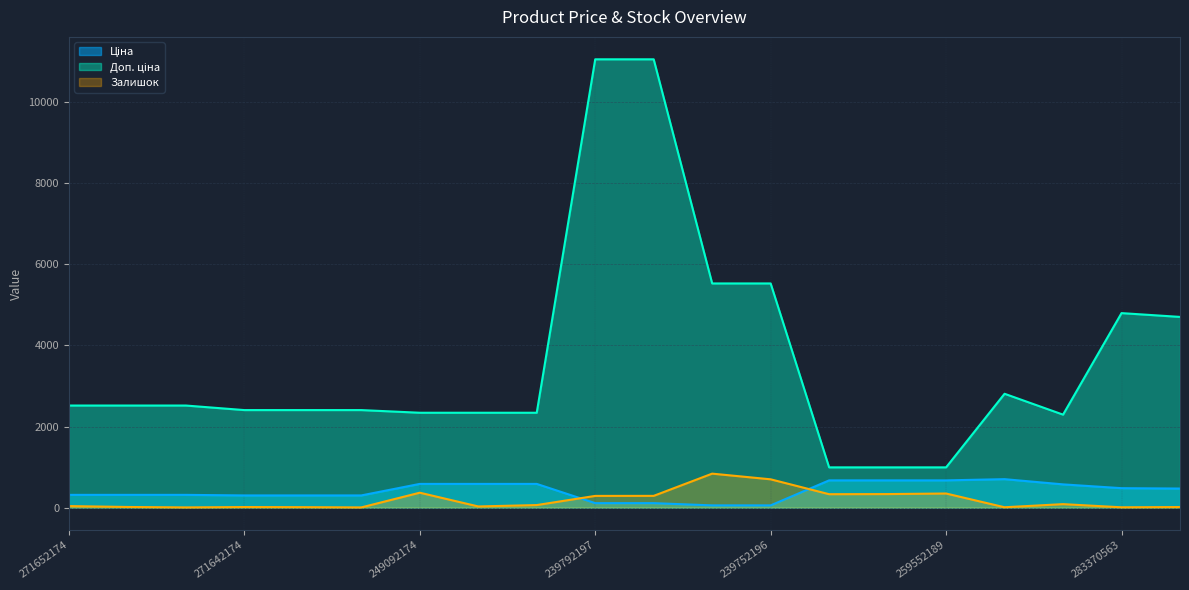

At which label does Доп. ціна reach its peak?

239792197